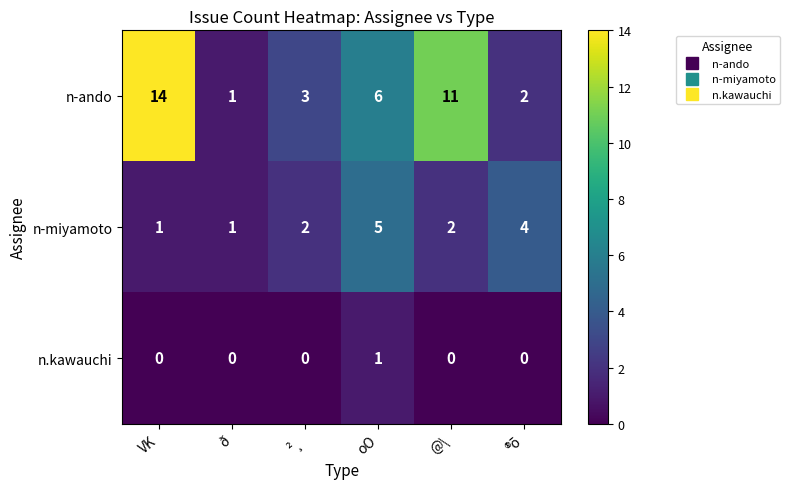

How many distinct data groups are displayed?

3